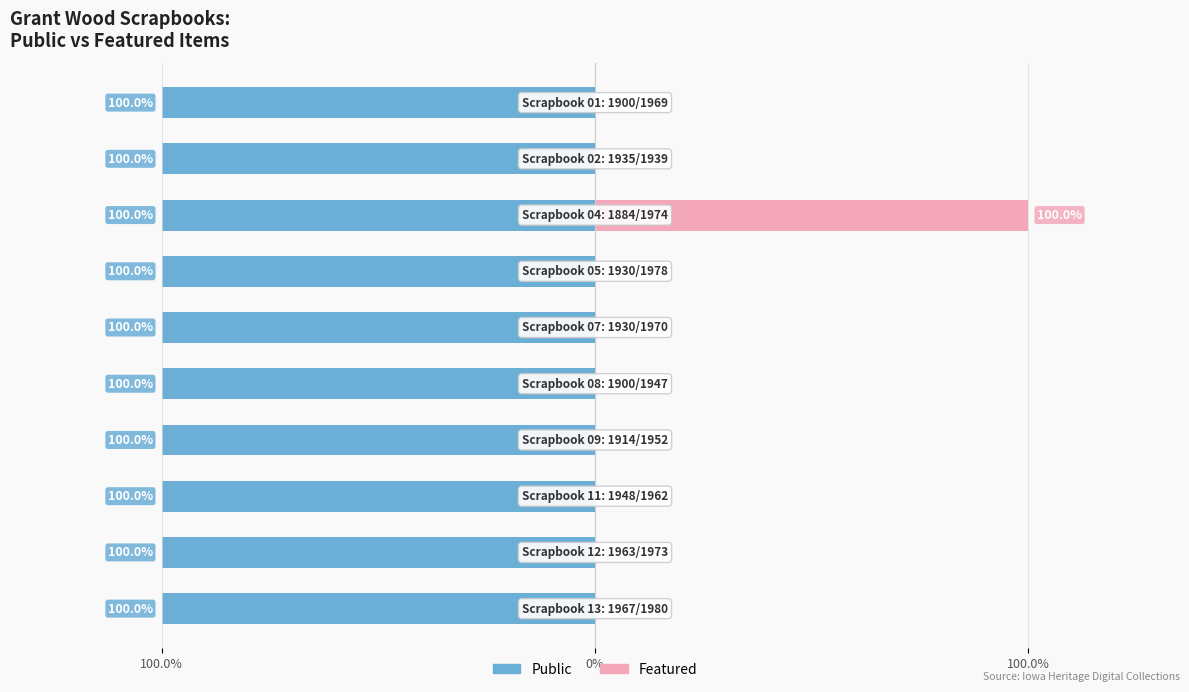

Is it true that public equals 1 at Scrapbook 11: 1948/1962?

False